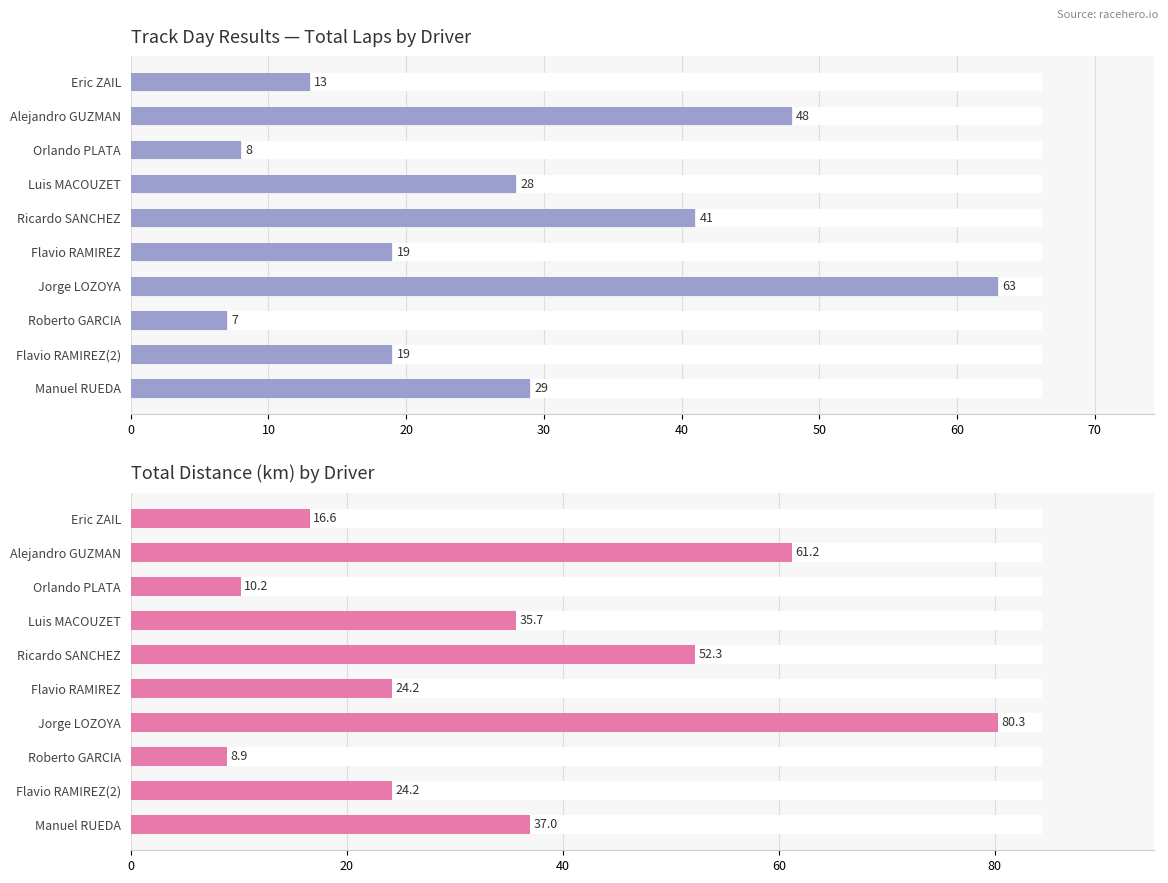

What is the sum of the Total Distance (km) values at Jorge LOZOYA and Ricardo SANCHEZ?

132.6